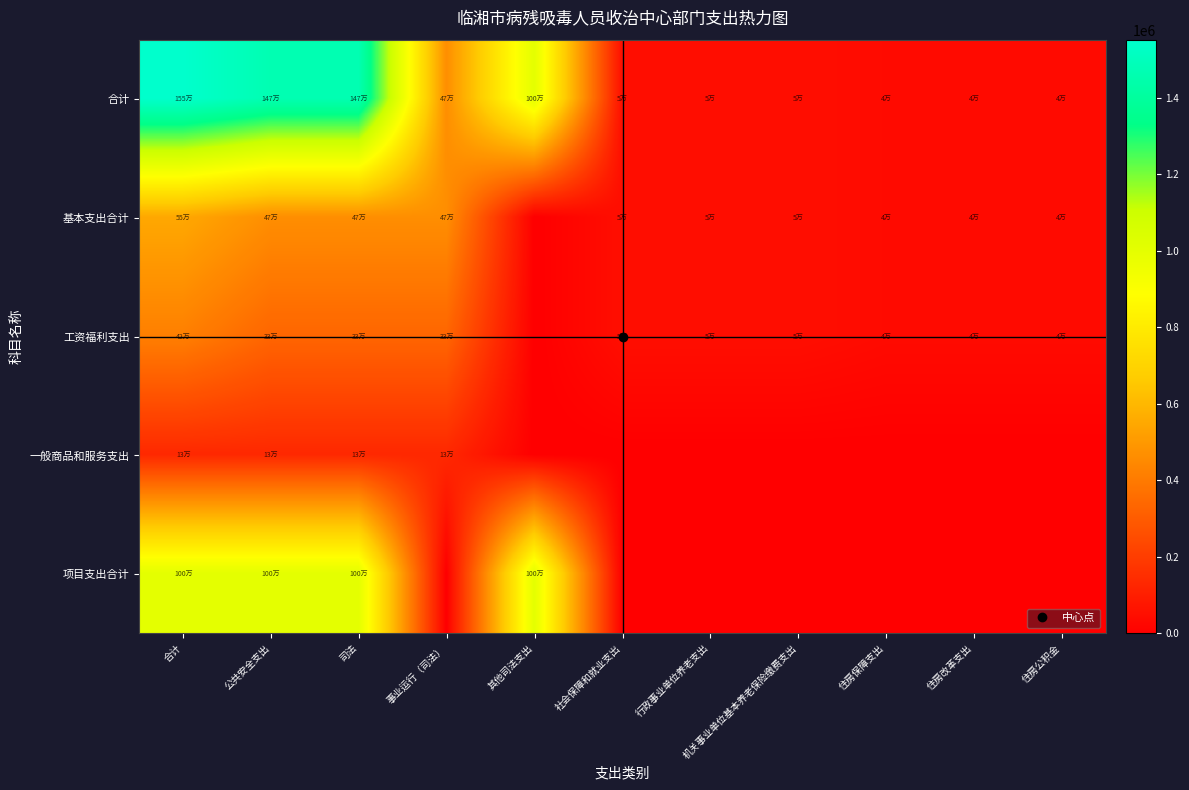

Which series has the largest total across all categories?

合计